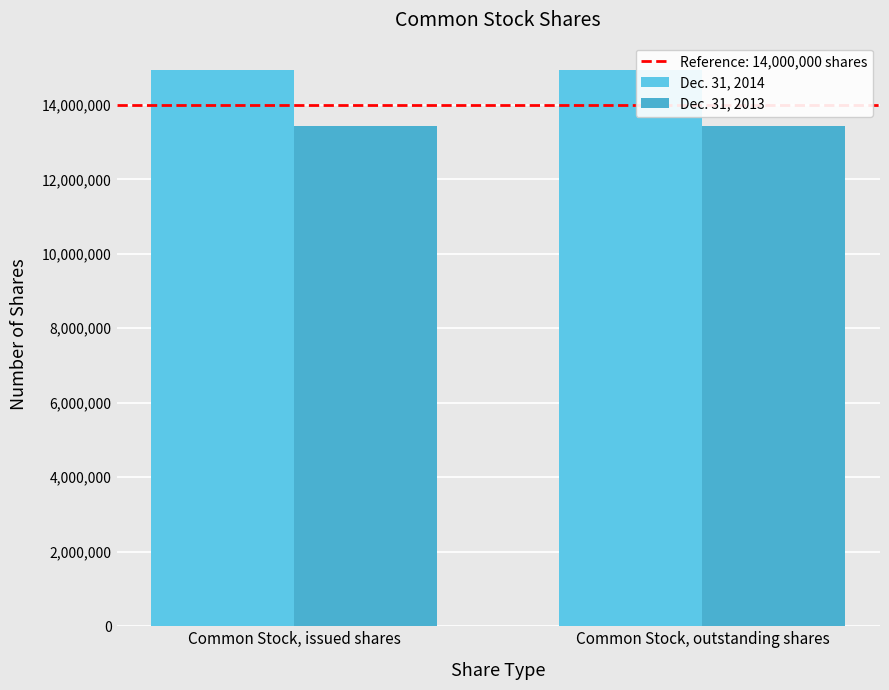

What is the sum of the Dec. 31, 2013 values at Common Stock, issued shares and Common Stock, outstanding shares?

26857472